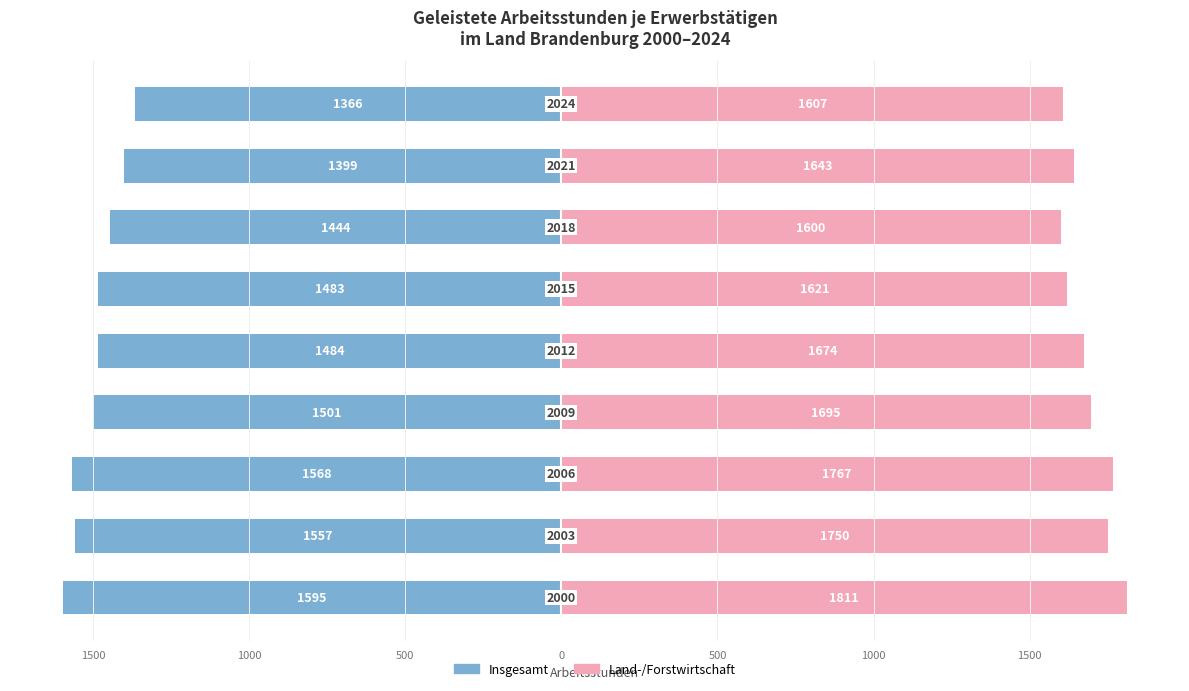

Reading left to right, list all the values displayed in this chart.

Insgesamt: -1595	-1557	-1568	-1501	-1484	-1483	-1444	-1399	-1366
Land-/Forstwirtschaft: 1811	1750	1767	1695	1674	1621	1600	1643	1607